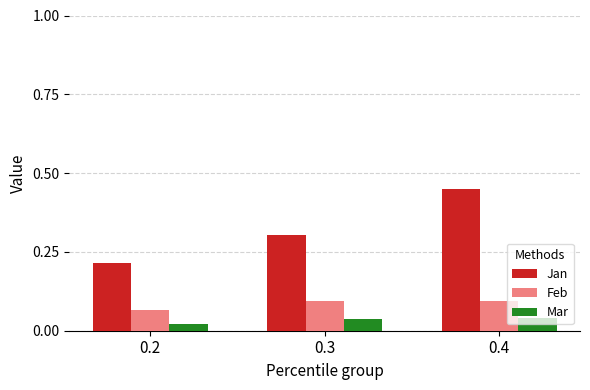

List the series in order of their overall mean, highest first.

Jan, Feb, Mar